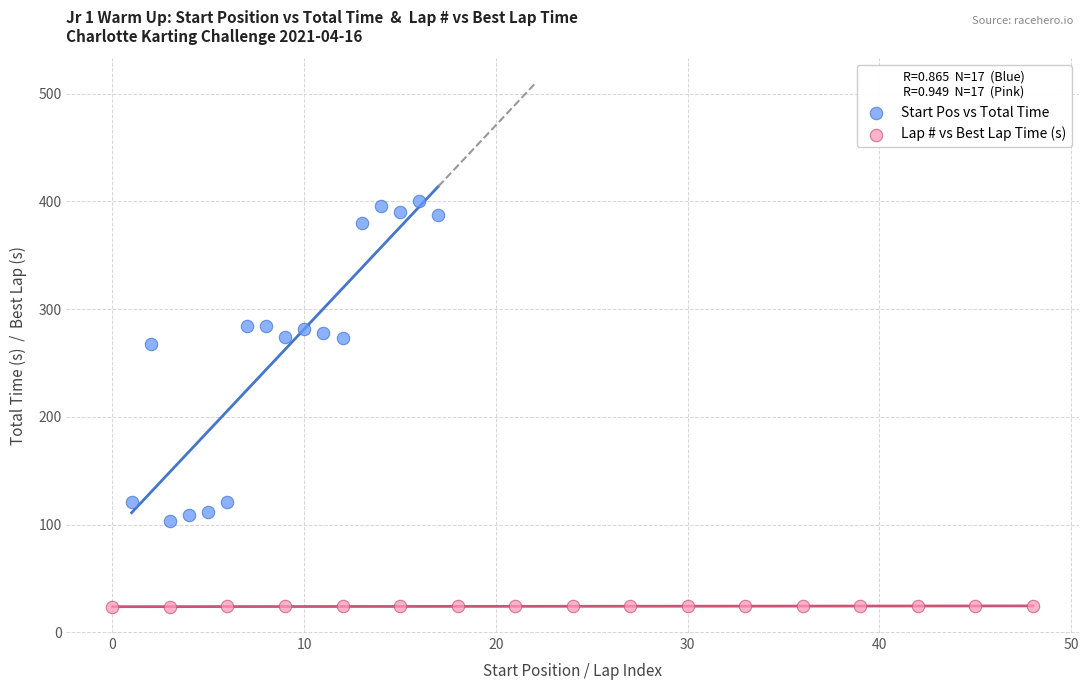

Which series contains the highest Y value?

Start Pos vs Total Time